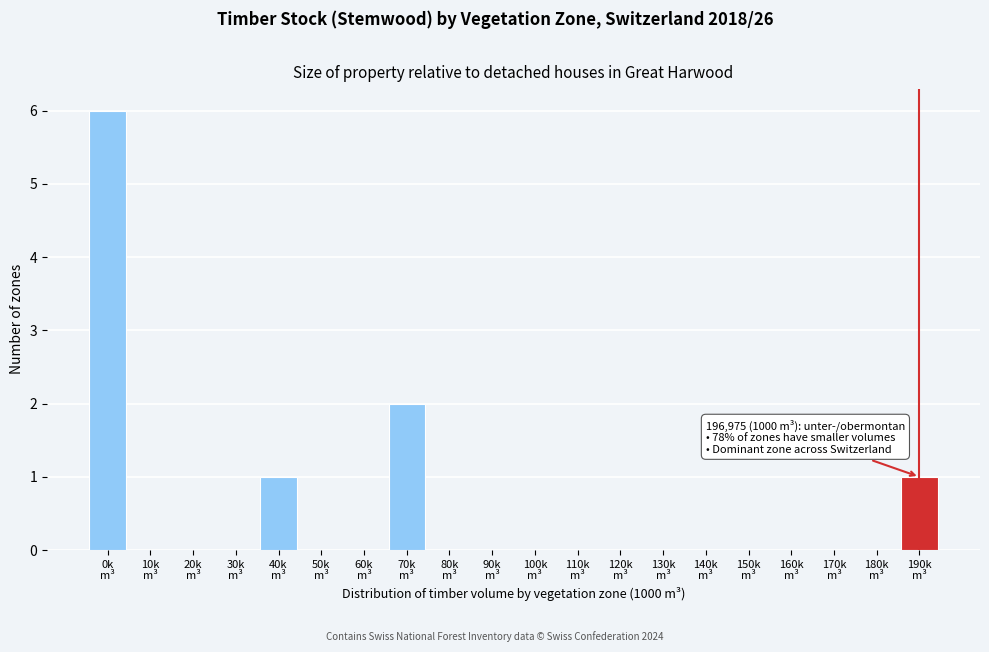

What is the greatest value displayed?

6